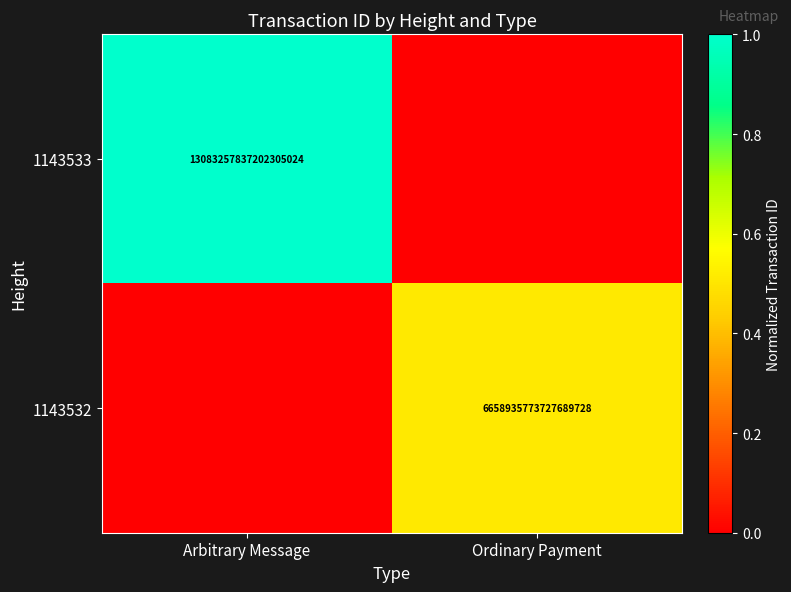

True or false: 1143532 has a value of 11920697507184545792 at Ordinary Payment.

False